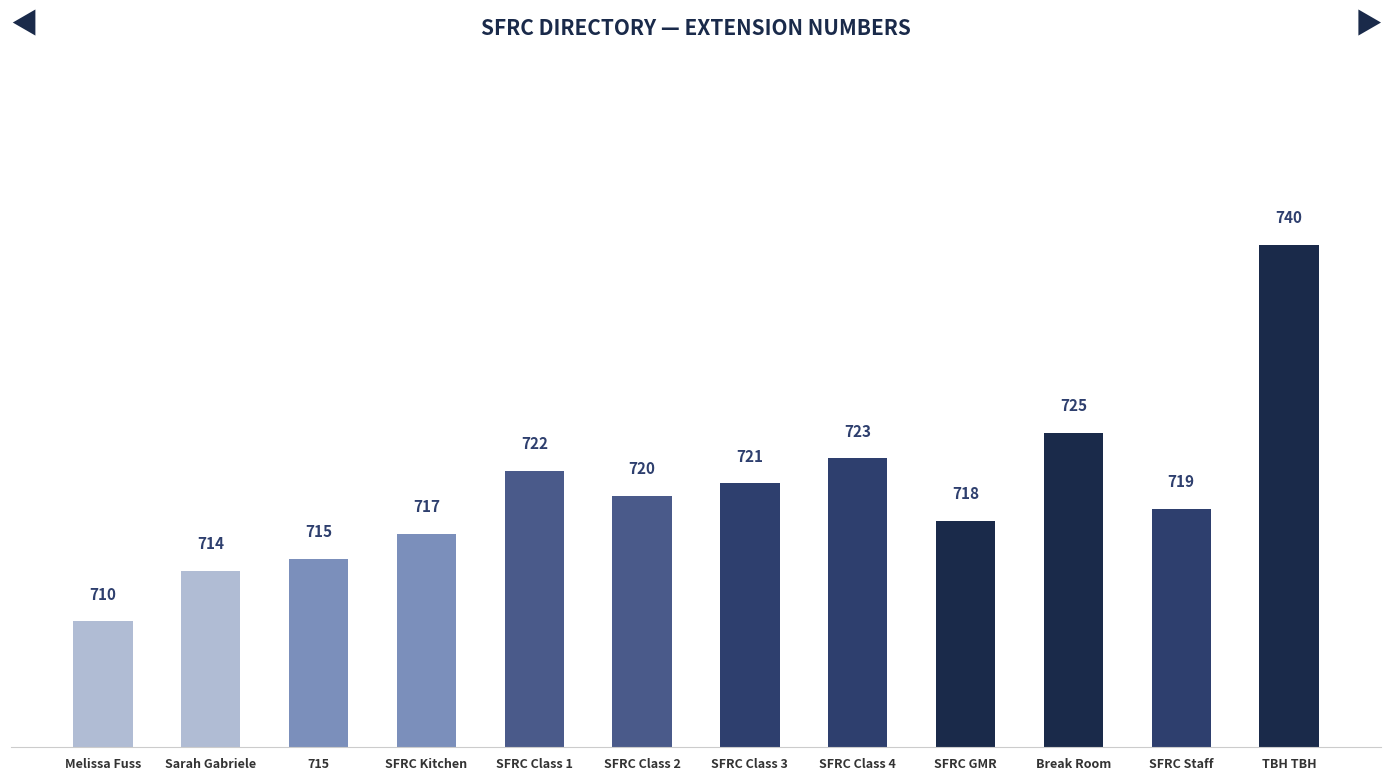

Is it true that the value at TBH TBH is 1152?

False